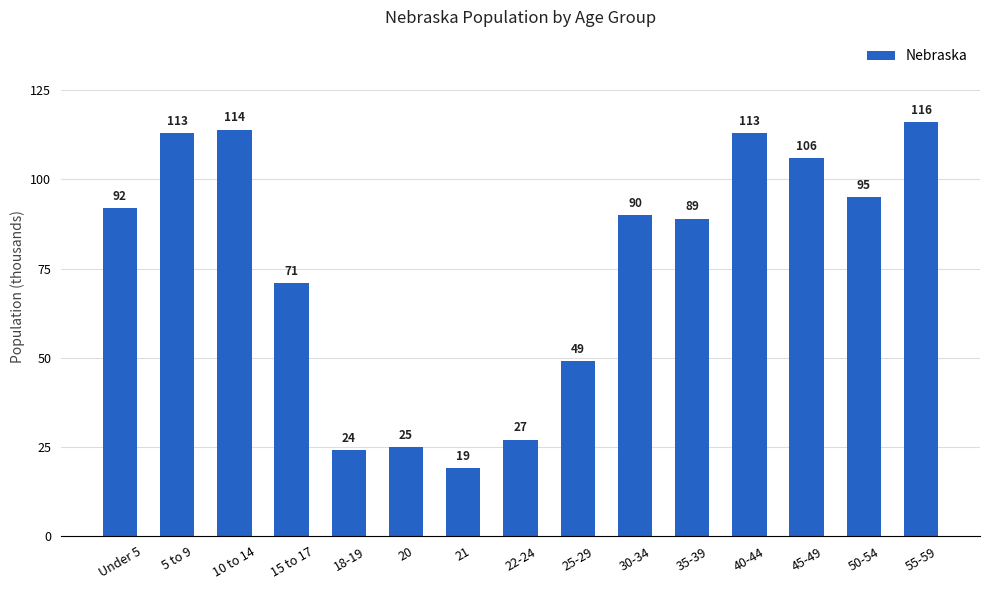

What is the sum of all values?

1143